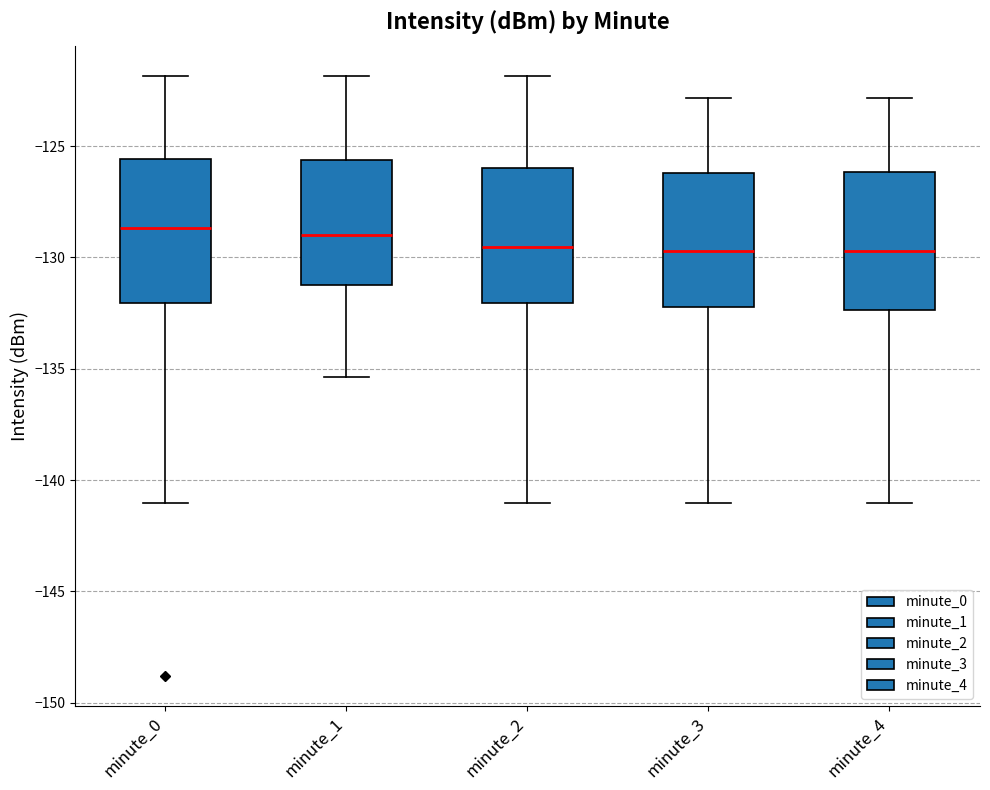

Where does the median line of the box for minute_0 sit on the y-axis? The values are not printed on the chart, so give them approximately, as read against the axis.

-128.5